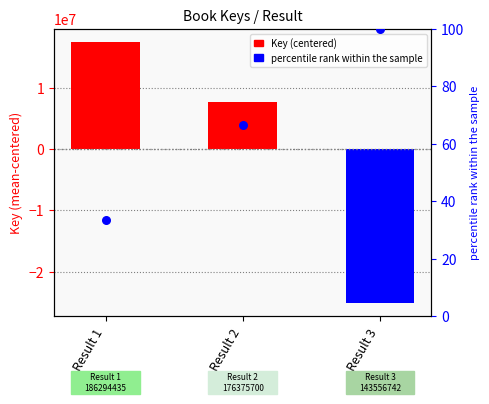

What is the total value across all series at Result 1?

17552176.0